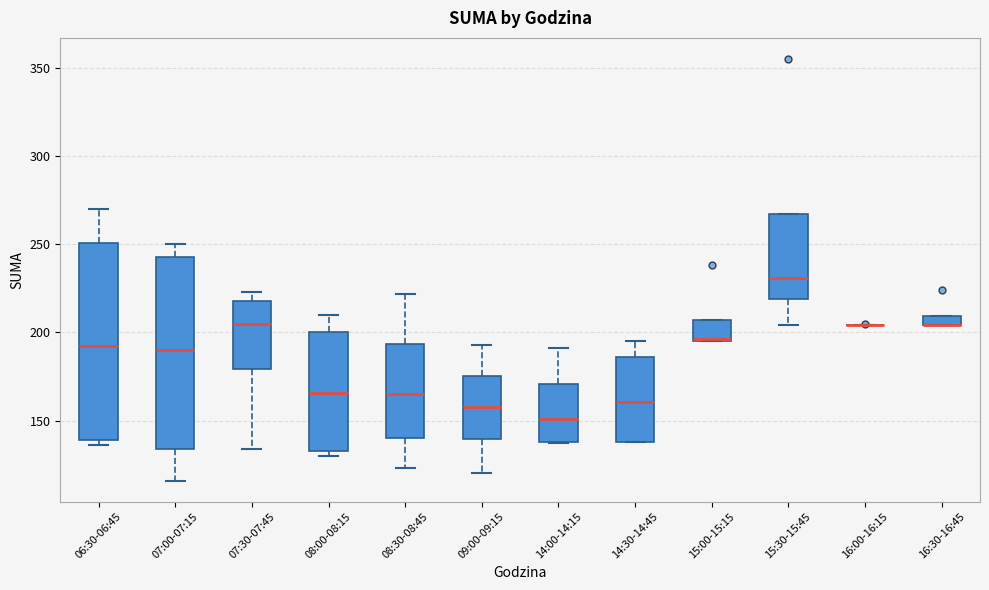

Where is the upper edge of the box for 15:00-15:15 on the y-axis? The values are not printed on the chart, so give them approximately, as read against the axis.

205